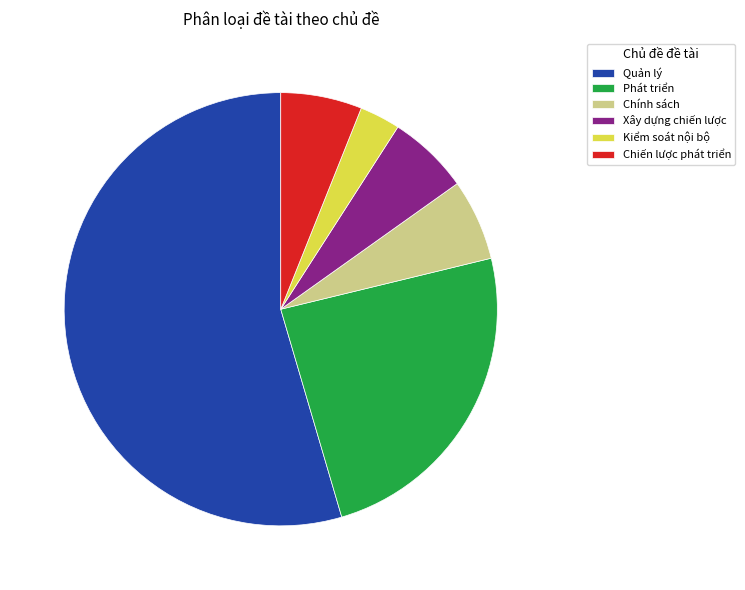

The Chính sách slice represents 1% of the pie. True or false?

False